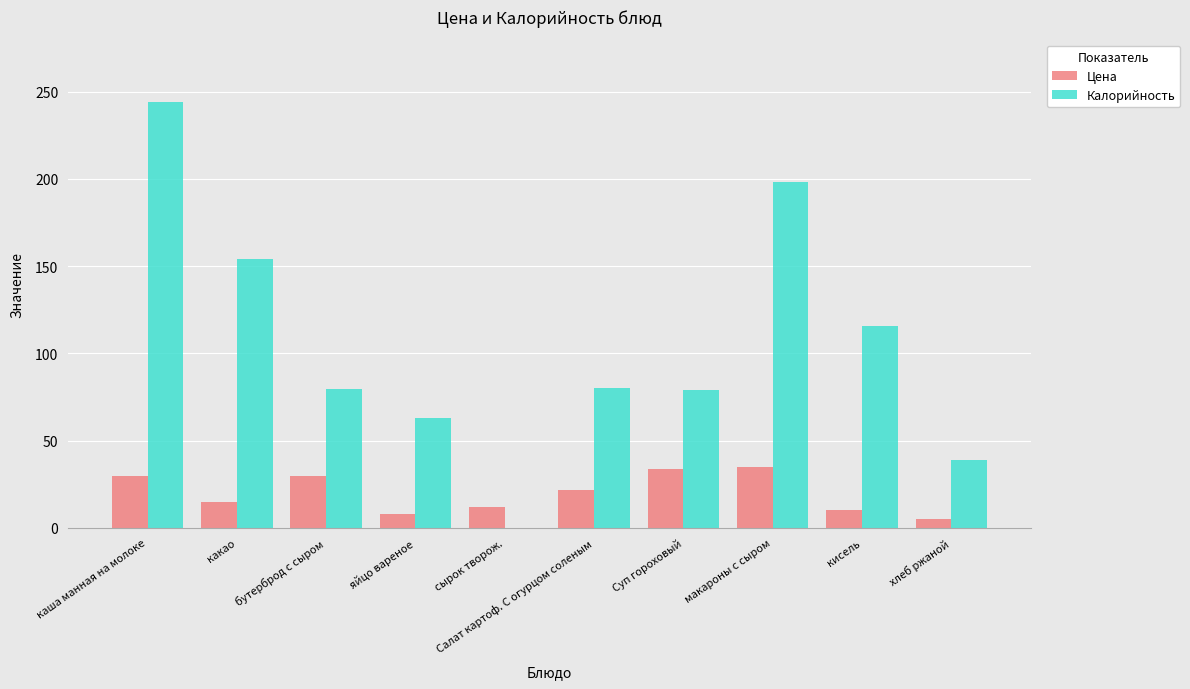

The Калорийность series shows 63.0 at яйцо вареное. True or false?

True